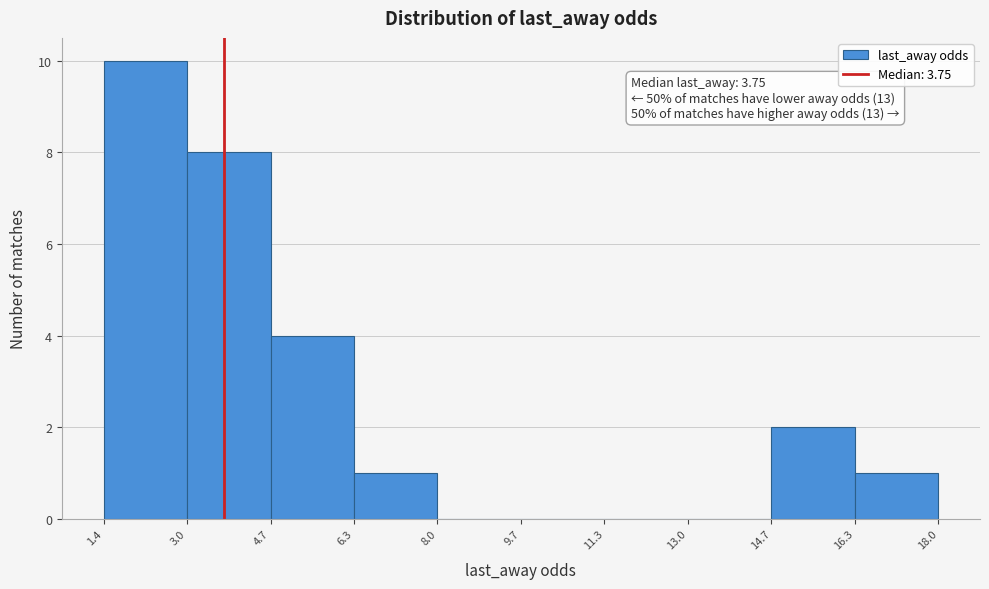

Which range on the x-axis has the tallest bar?

1.4 to 3.0